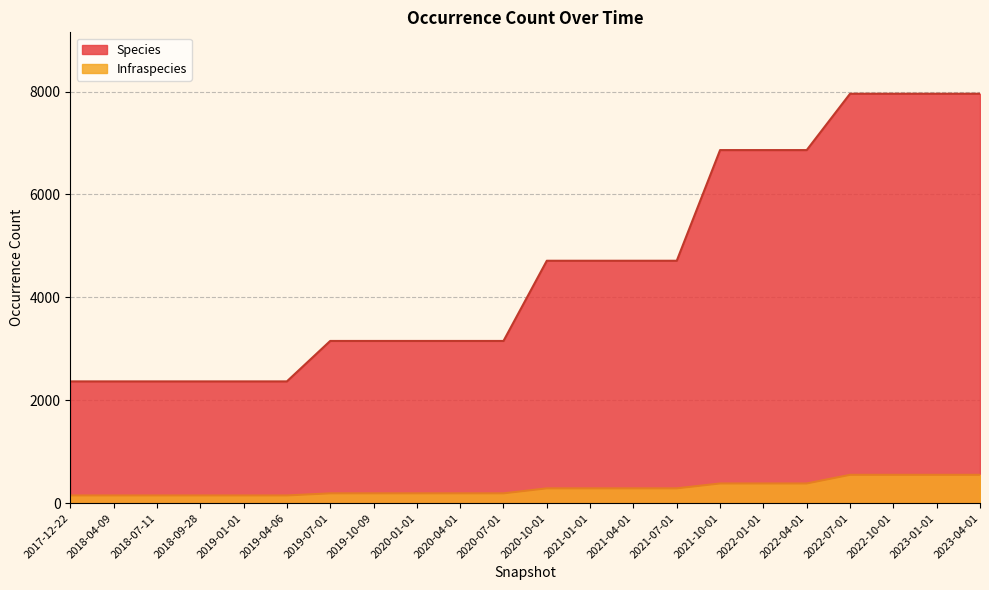

What is the value of the Species point at the 4th from the left?

2367